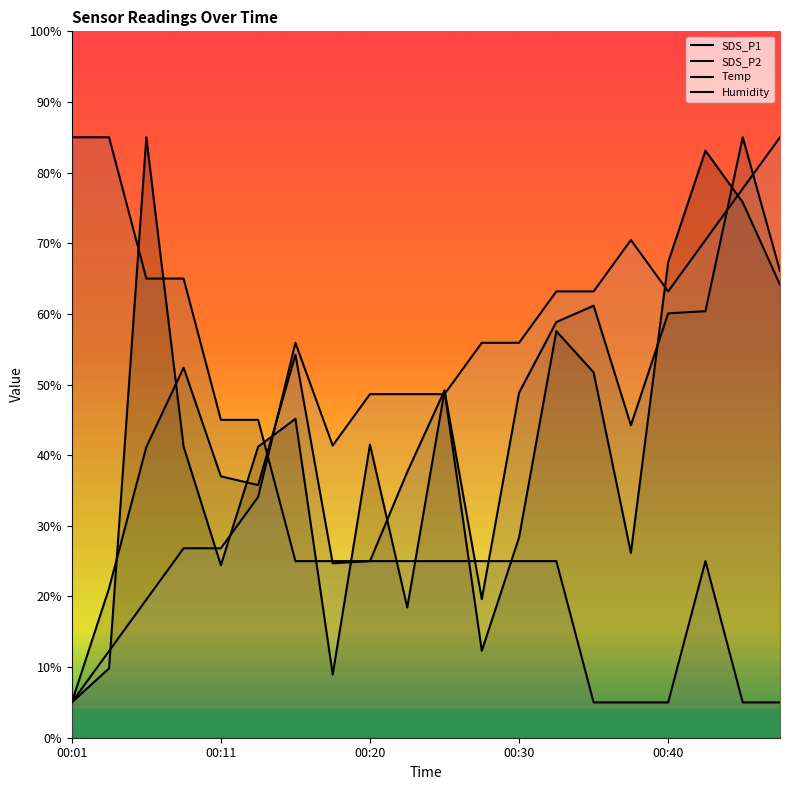

Between 00:01 and 00:20, which is larger?

00:20